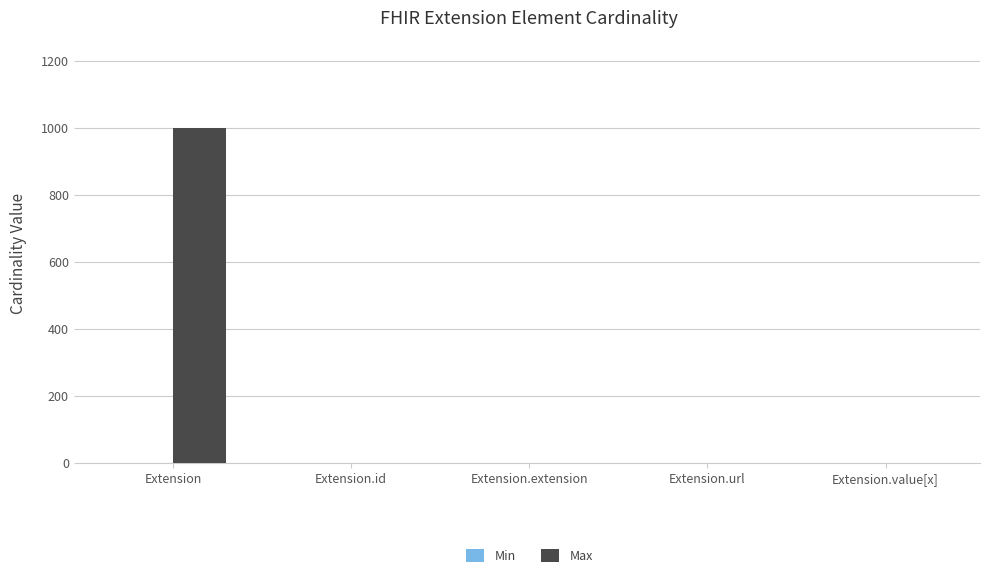

How many groups of bars are there?

5